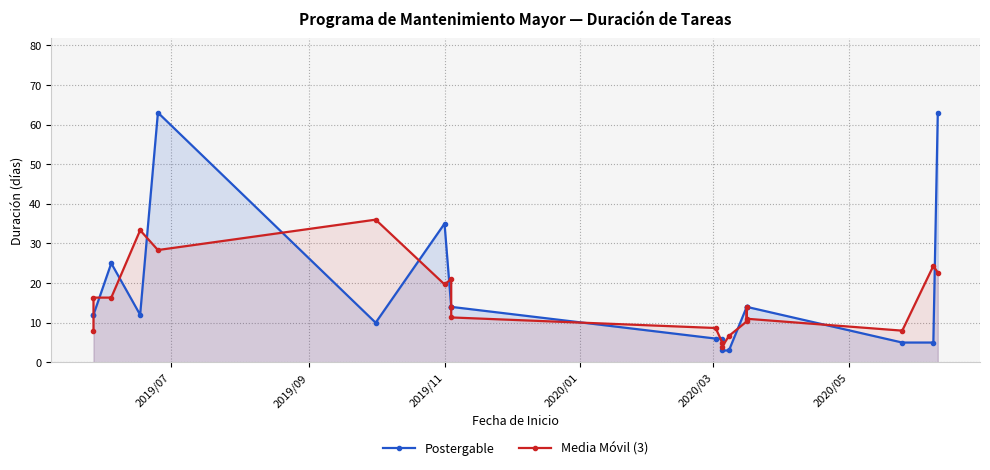

What position from the left is 2020/05?

6